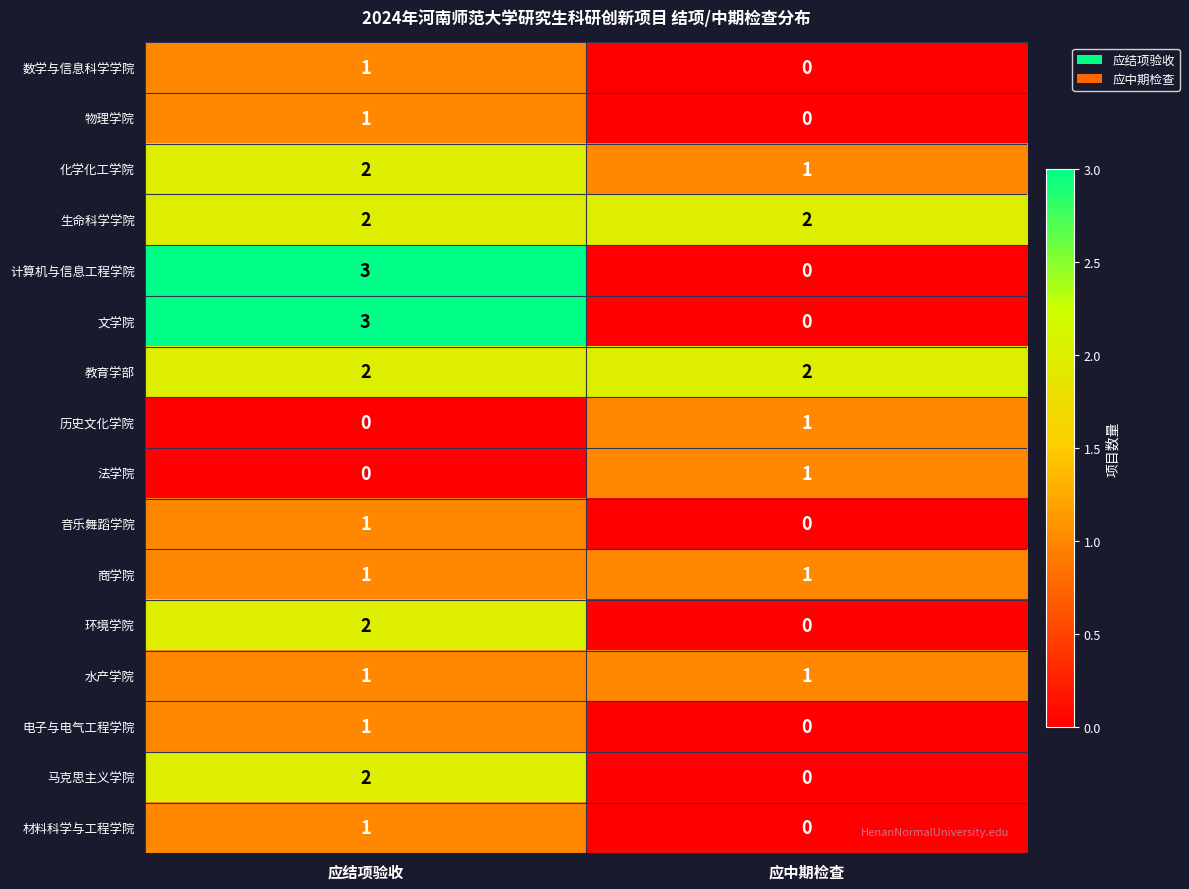

Which category has the highest value across all series?

应结项验收